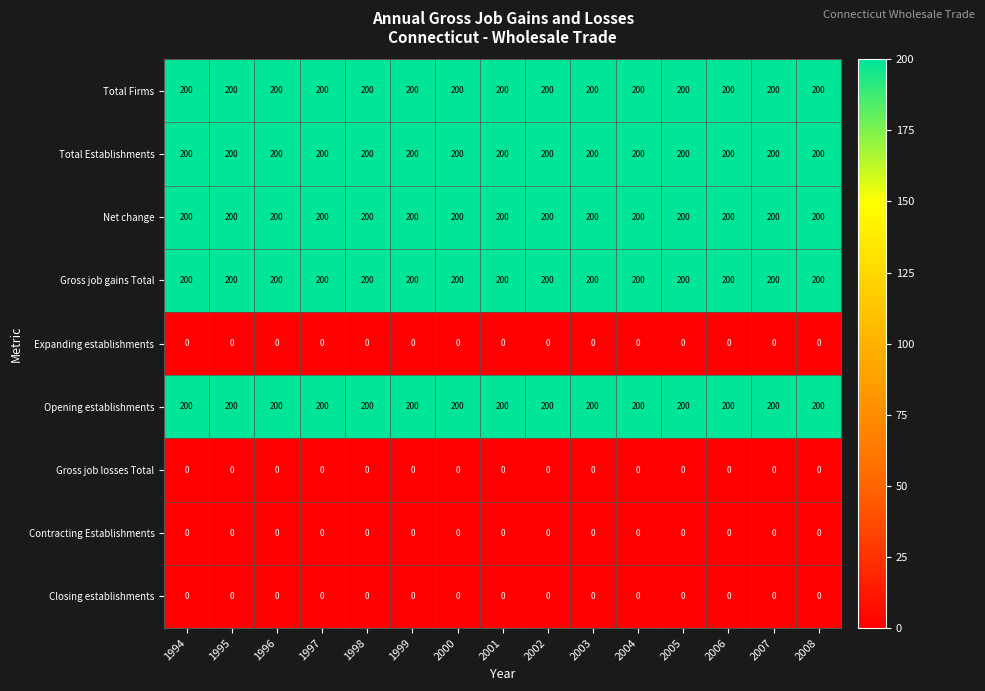

What is the spread (max minus min) of values at 1996?

200